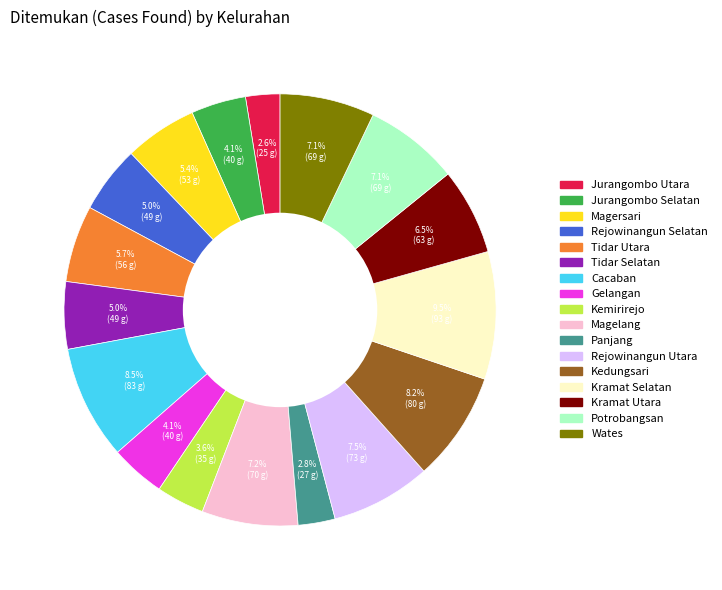

How many segments does this pie chart have?

17